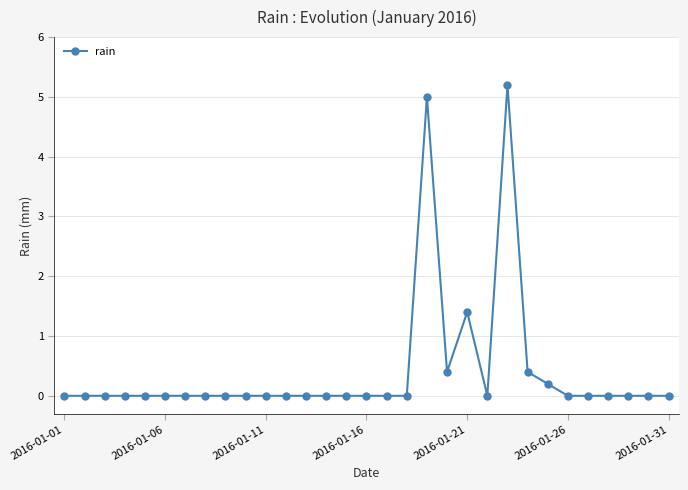

True or false: there are more than 2 points higher than both neighbors.

True